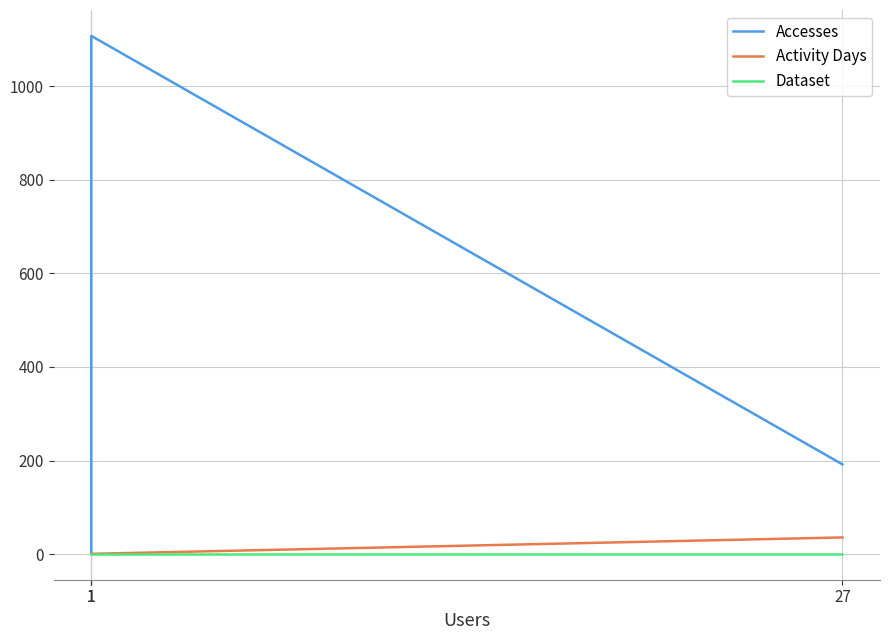

What is the greatest value displayed?

1107